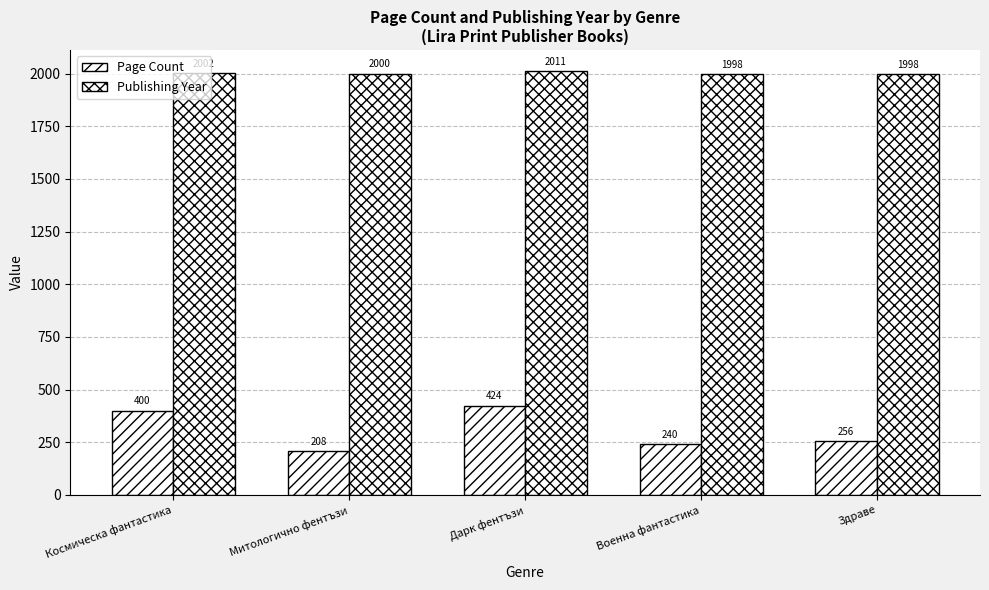

What is the value of the Page Count bar at the 1st from the left?

400